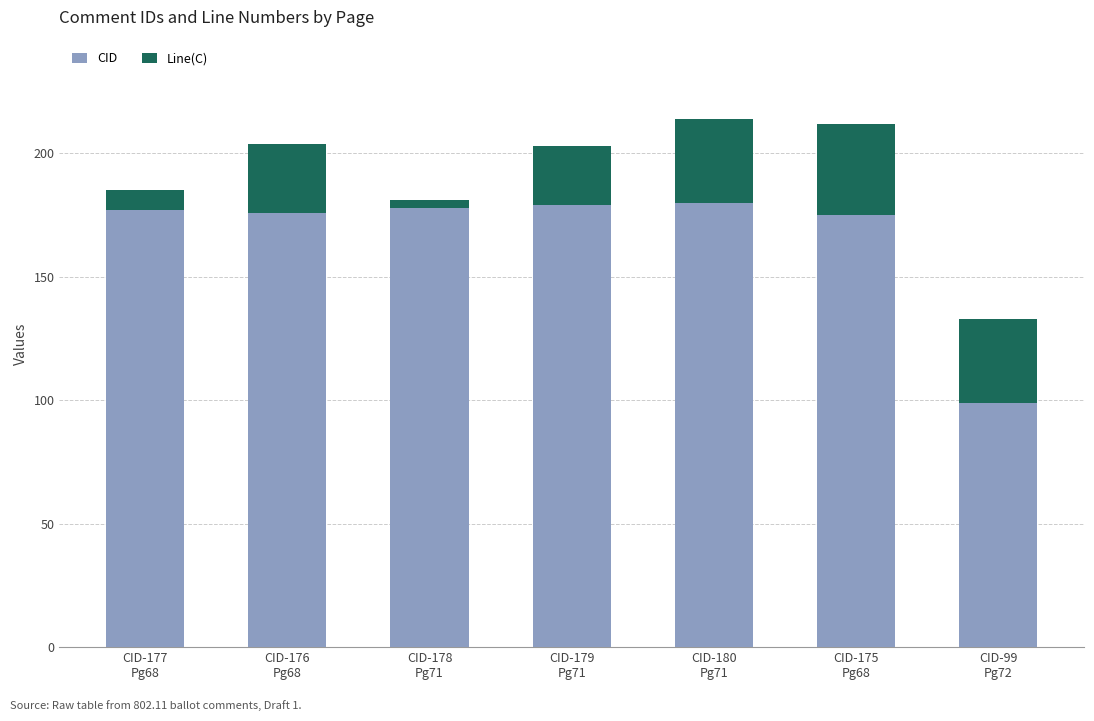

What is the value of the CID bar at the 6th from the left?

175